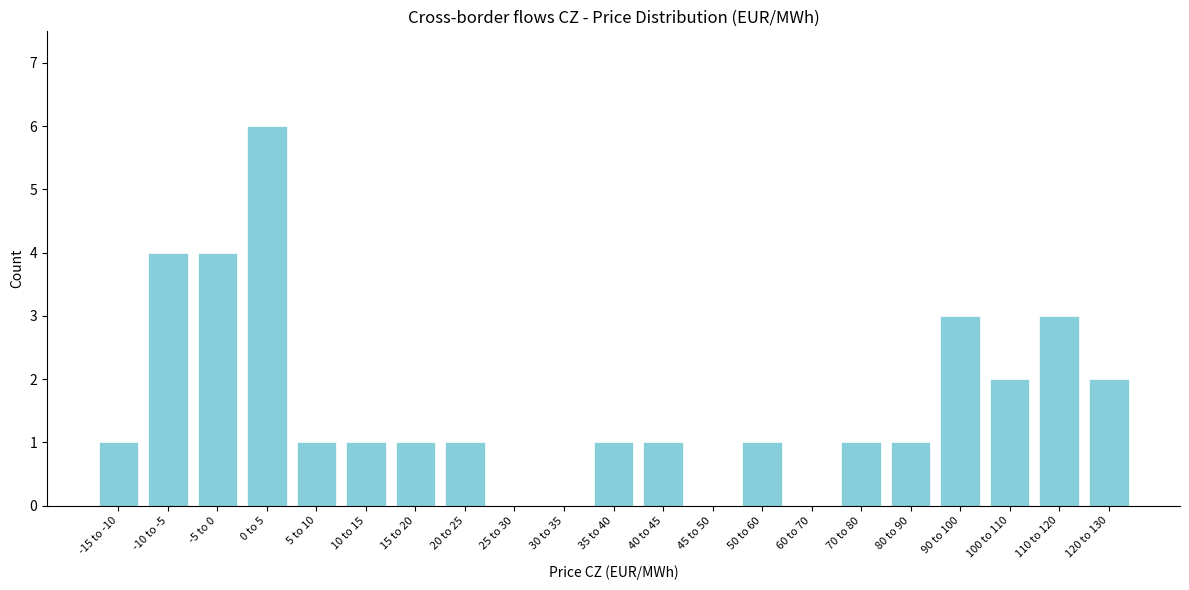

Reading left to right, transcribe all the data shown in this chart.

-15 to -10=1	-10 to -5=4	-5 to 0=4	0 to 5=6	5 to 10=1	10 to 15=1	15 to 20=1	20 to 25=1	25 to 30=0	30 to 35=0	35 to 40=1	40 to 45=1	45 to 50=0	50 to 60=1	60 to 70=0	70 to 80=1	80 to 90=1	90 to 100=3	100 to 110=2	110 to 120=3	120 to 130=2